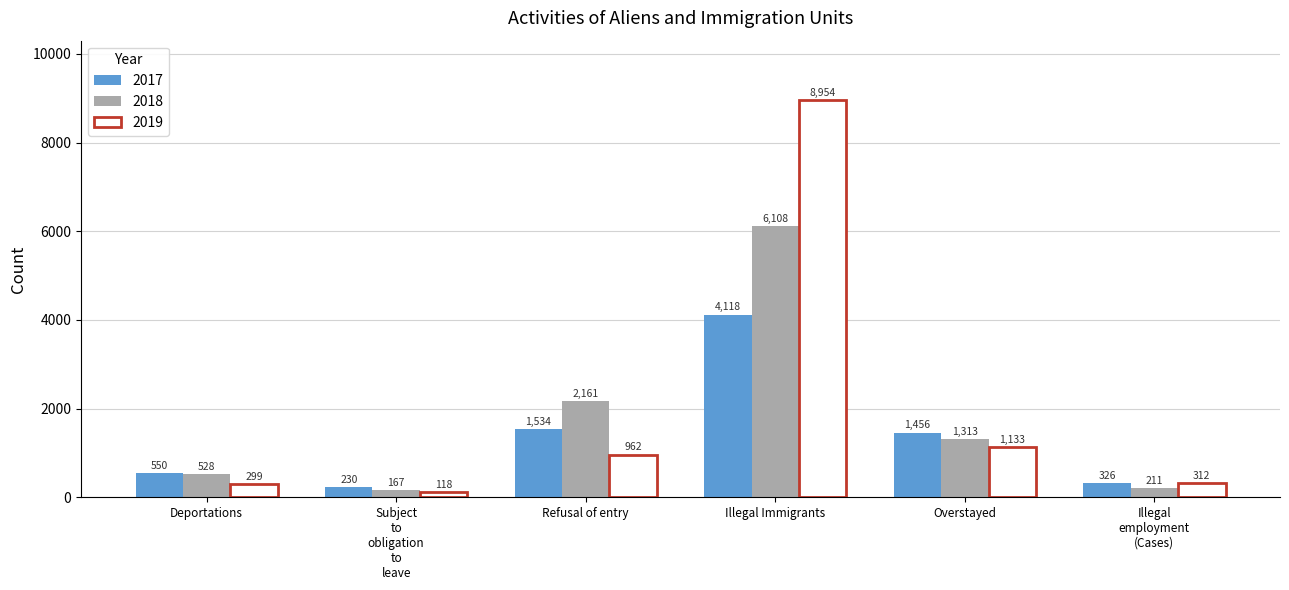

Reading right to left, list all the values displayed in this chart.

2017: 326	1456	4118	1534	230	550
2018: 211	1313	6108	2161	167	528
2019: 312	1133	8954	962	118	299